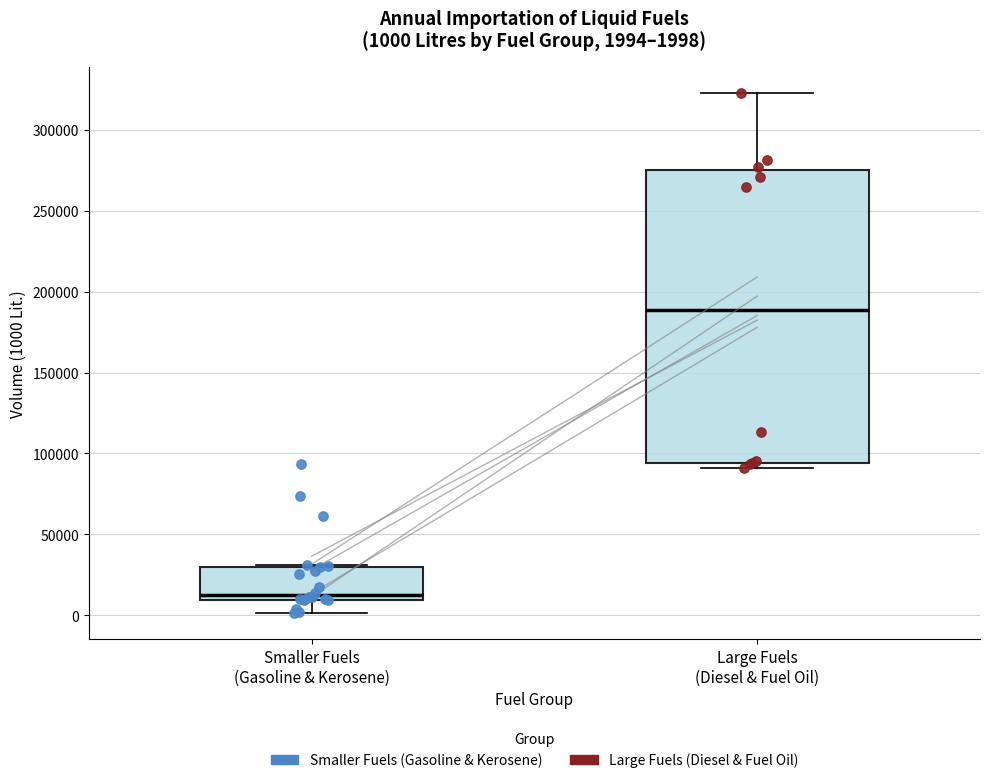

Which box is the tallest, from its lower edge to its upper edge?

Large Fuels (Diesel & Fuel Oil)